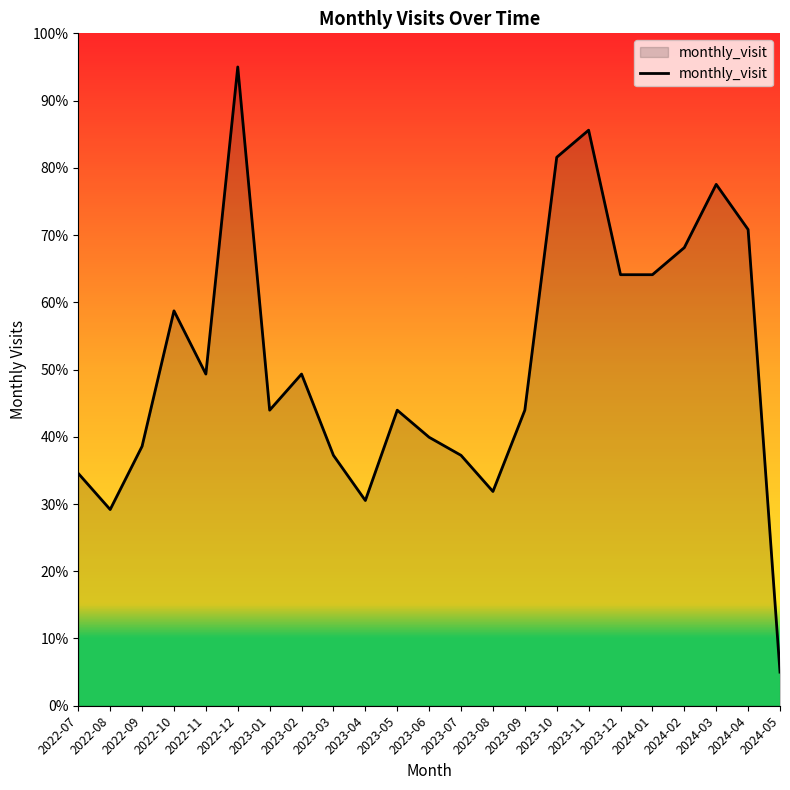

True or false: the data shows 95.0 at 2022-12.

True